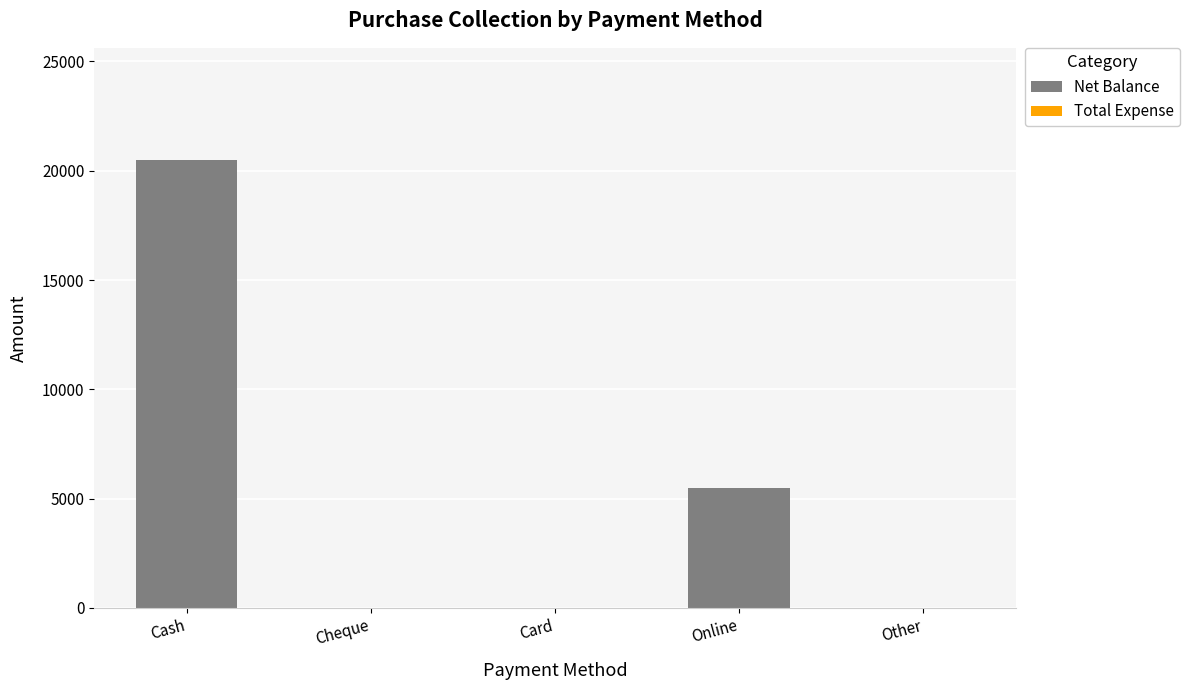

At which category does the chart reach its peak across all series?

Cash